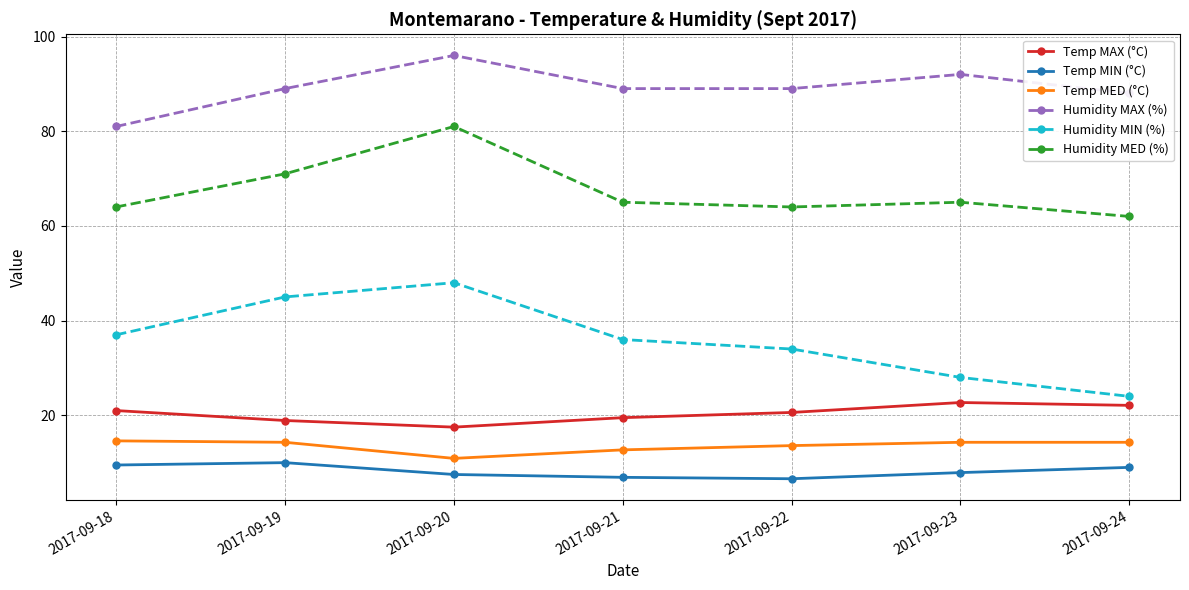

What is the average value of the Temp MED (°C) series?

13.5